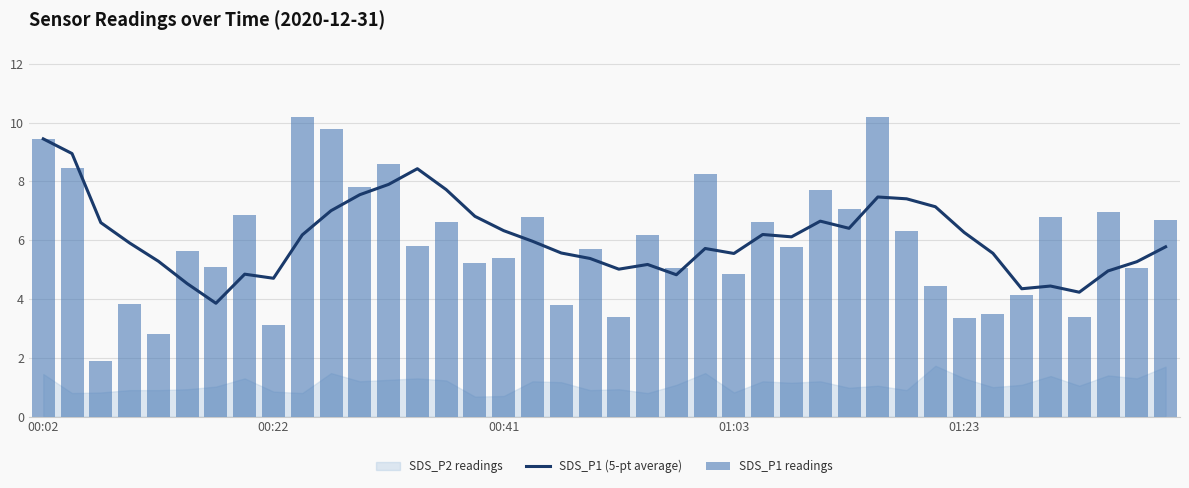

Is the value of SDS_P1 readings at 10 greater than the value of SDS_P1 (5-pt average) at 01:23?

Yes